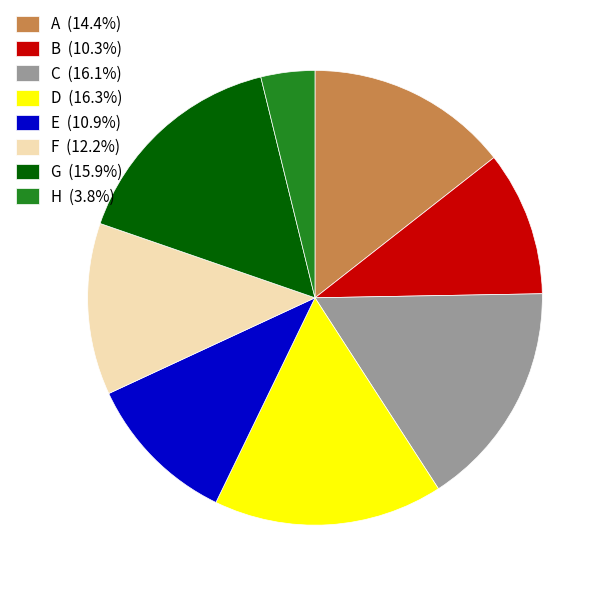

Do B and G together represent more than half of the pie?

No